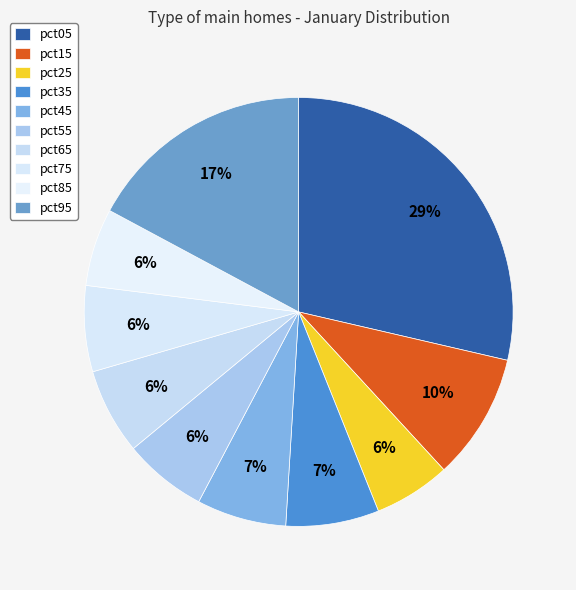

How many segments does this pie chart have?

10